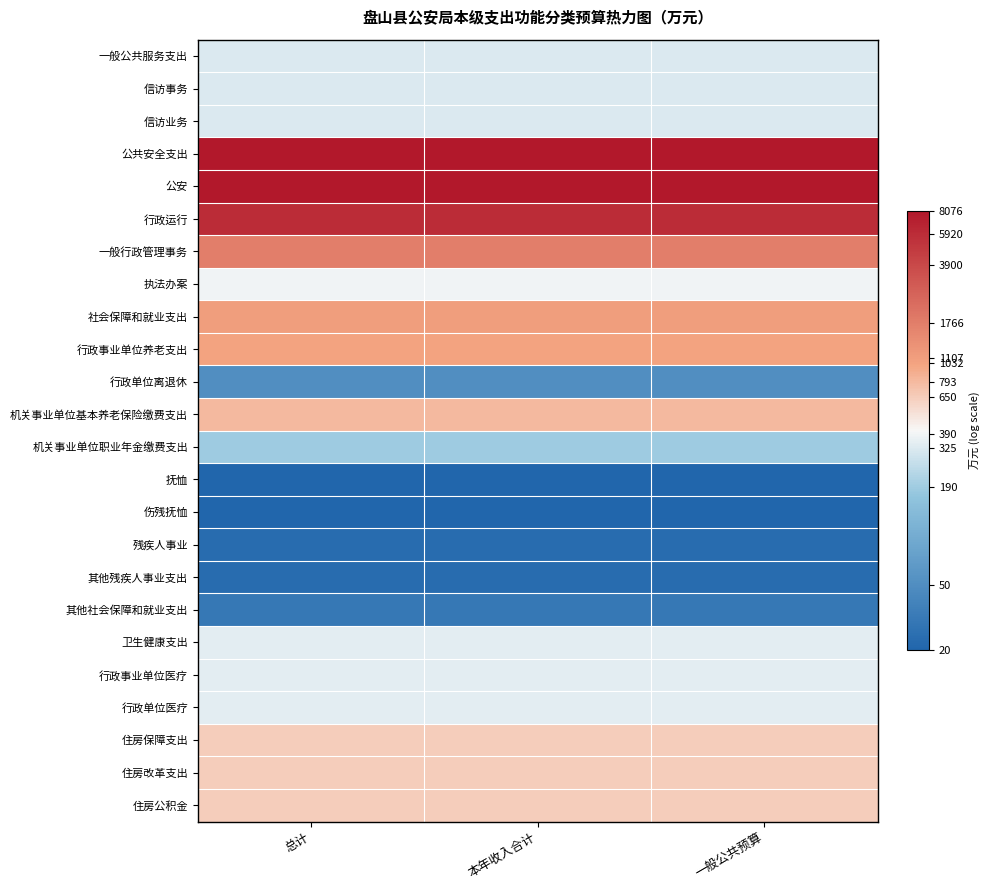

What is the difference between the highest and lowest values at 总计?

6.0